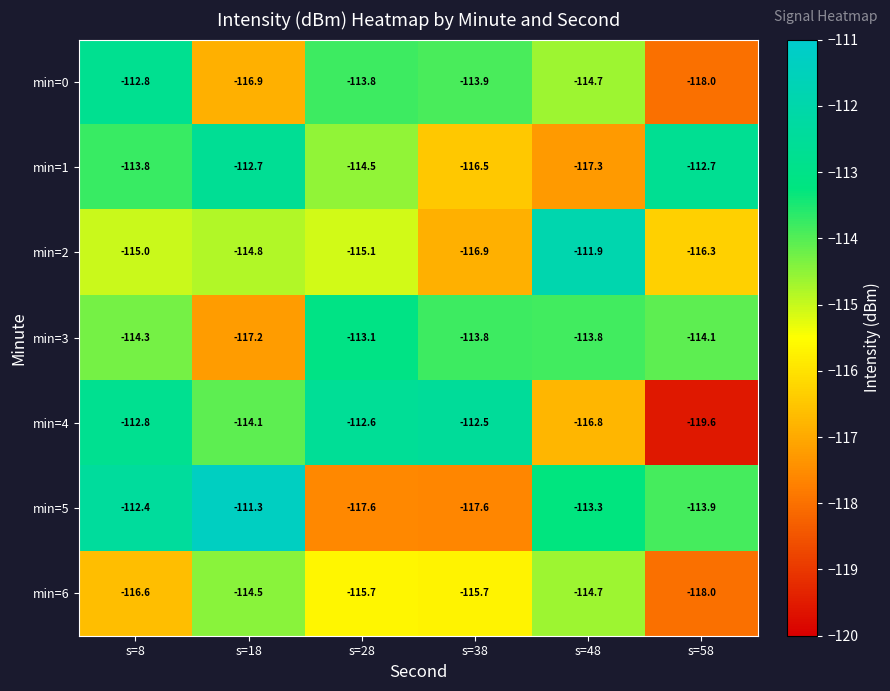

Read the min=2 value at s=38.

-116.9